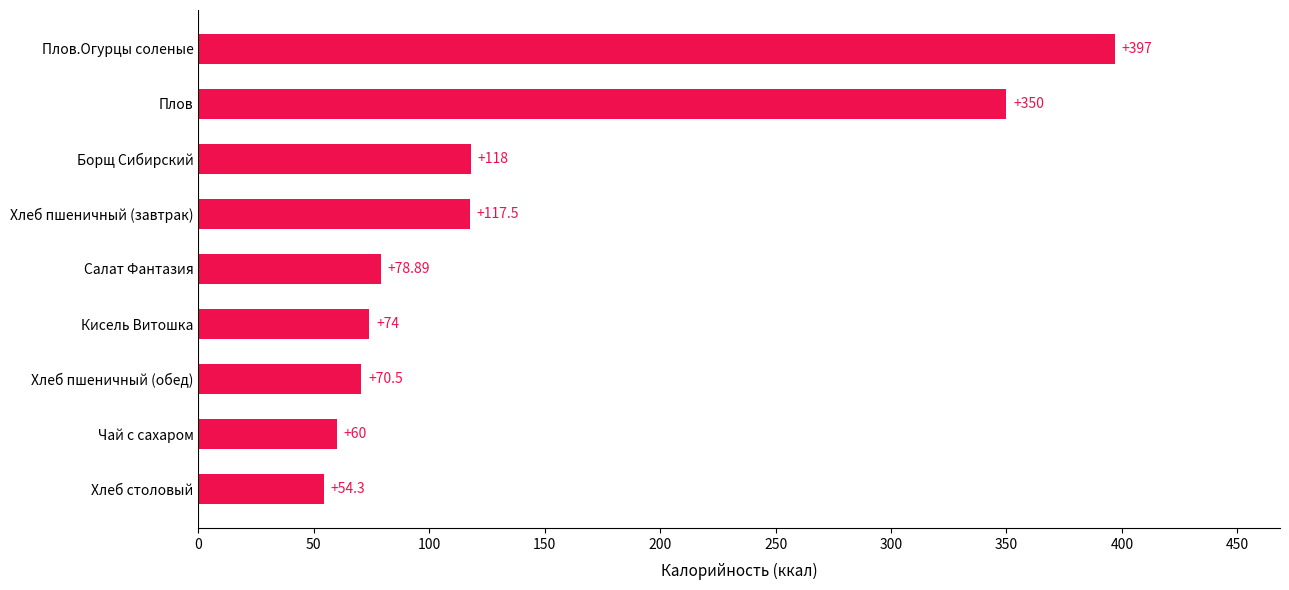

Count the number of categories in the chart.

9